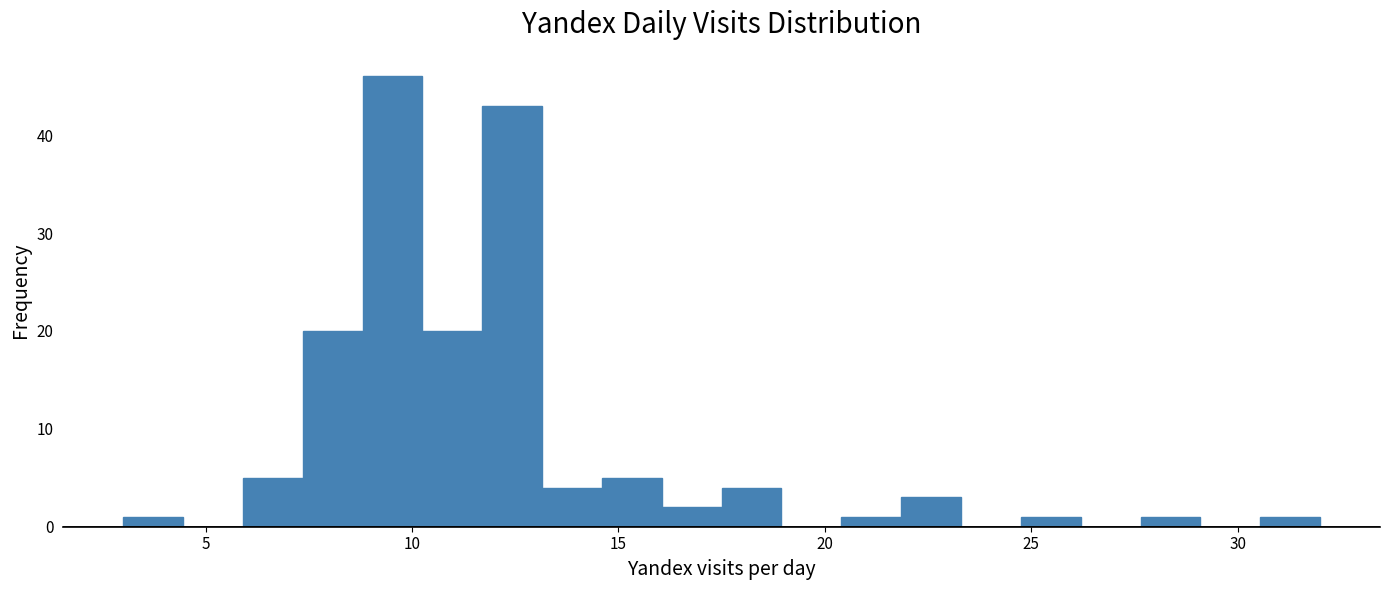

Read against the x-axis, roughly where is the centre of the tallest bar?

9.5